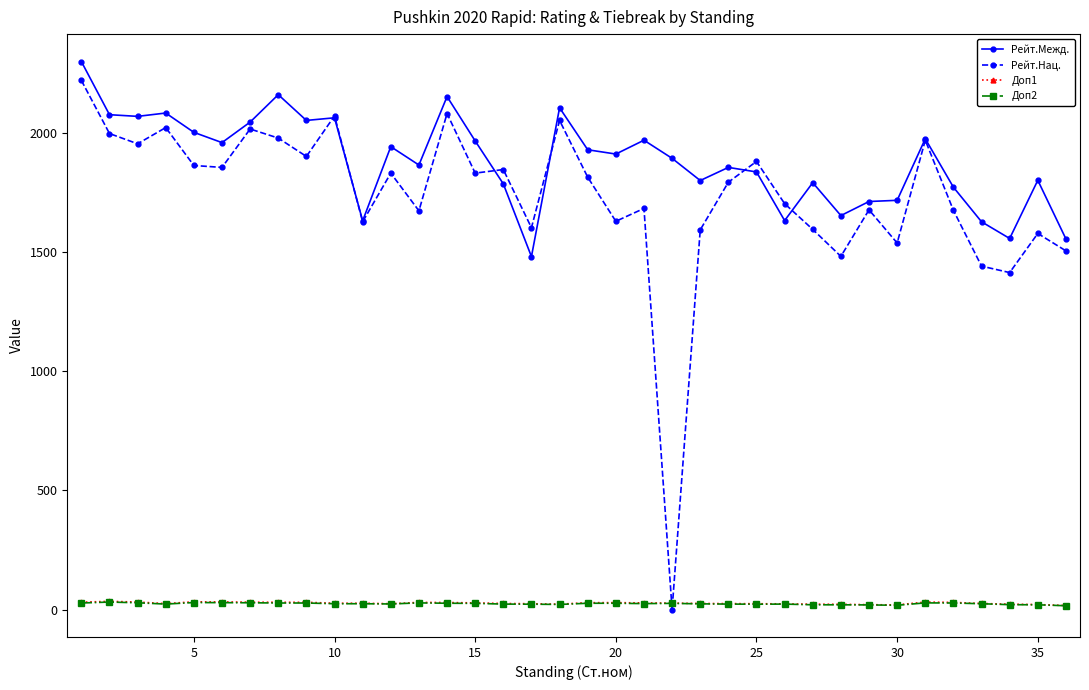

What are all the series names shown in the legend?

Рейт.Межд., Рейт.Нац., Доп1, Доп2